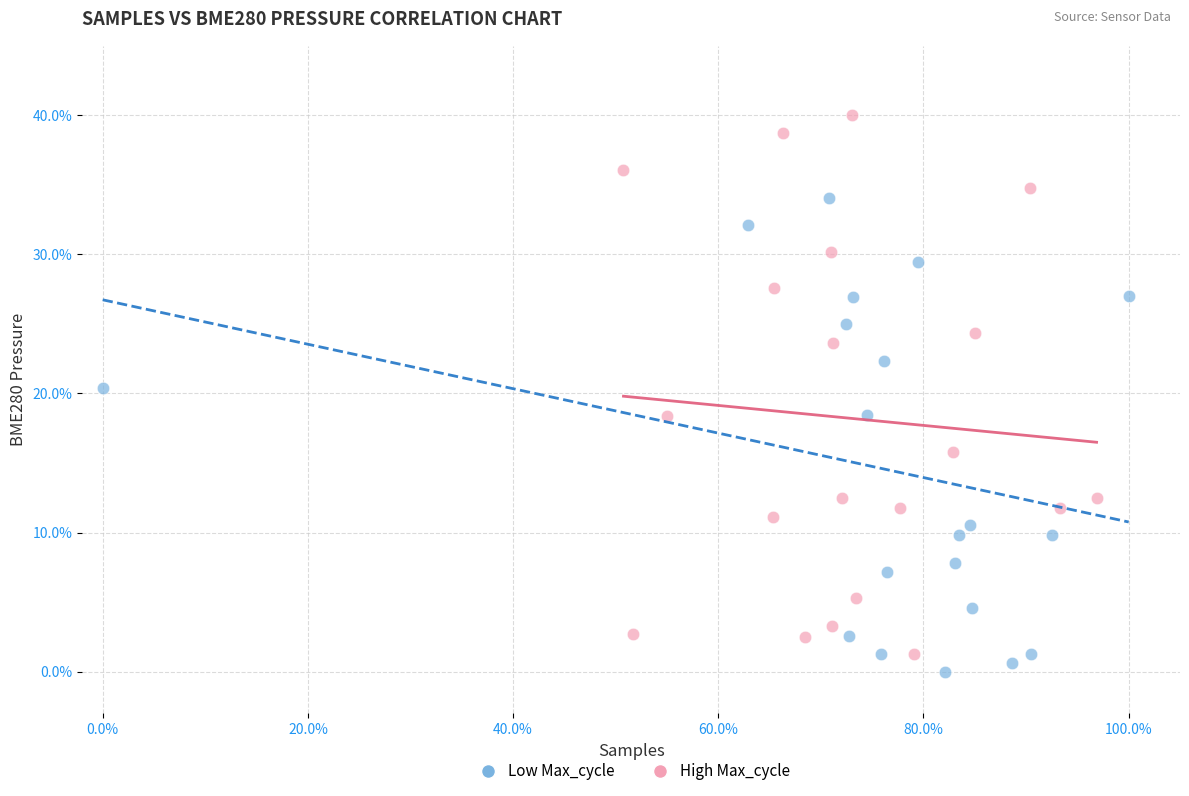

Which series reaches the minimum Y coordinate?

Low Max_cycle